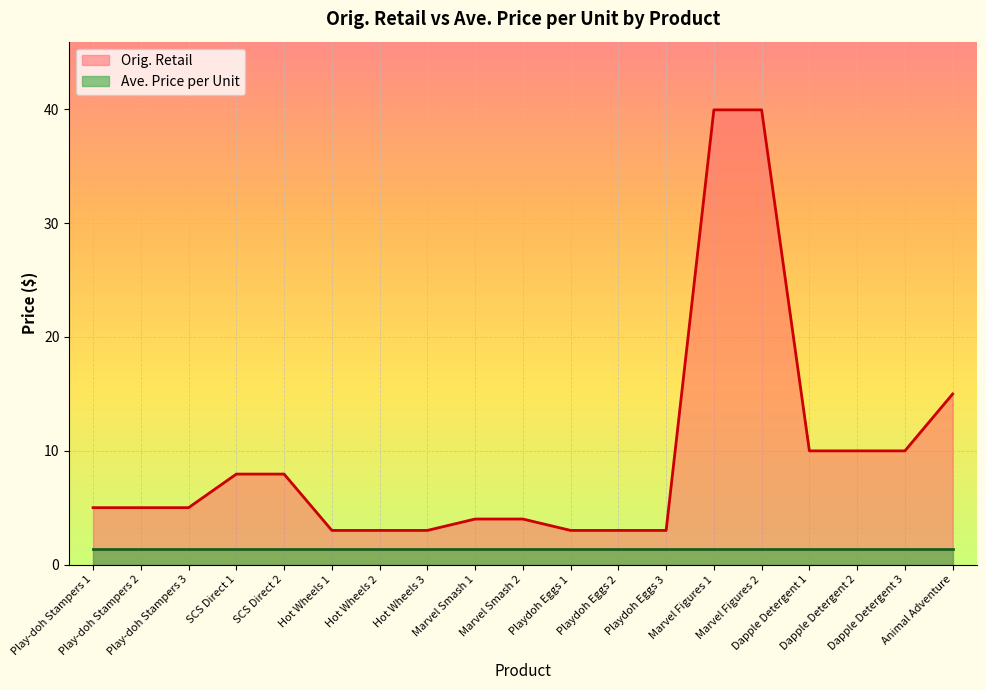

What is the difference between the maximum and minimum values?

37.0